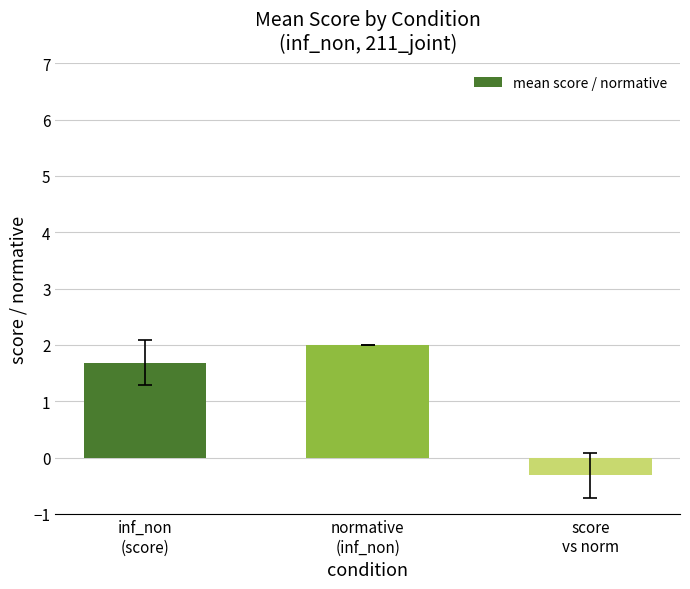

What is the maximum value shown in the chart?

2.0